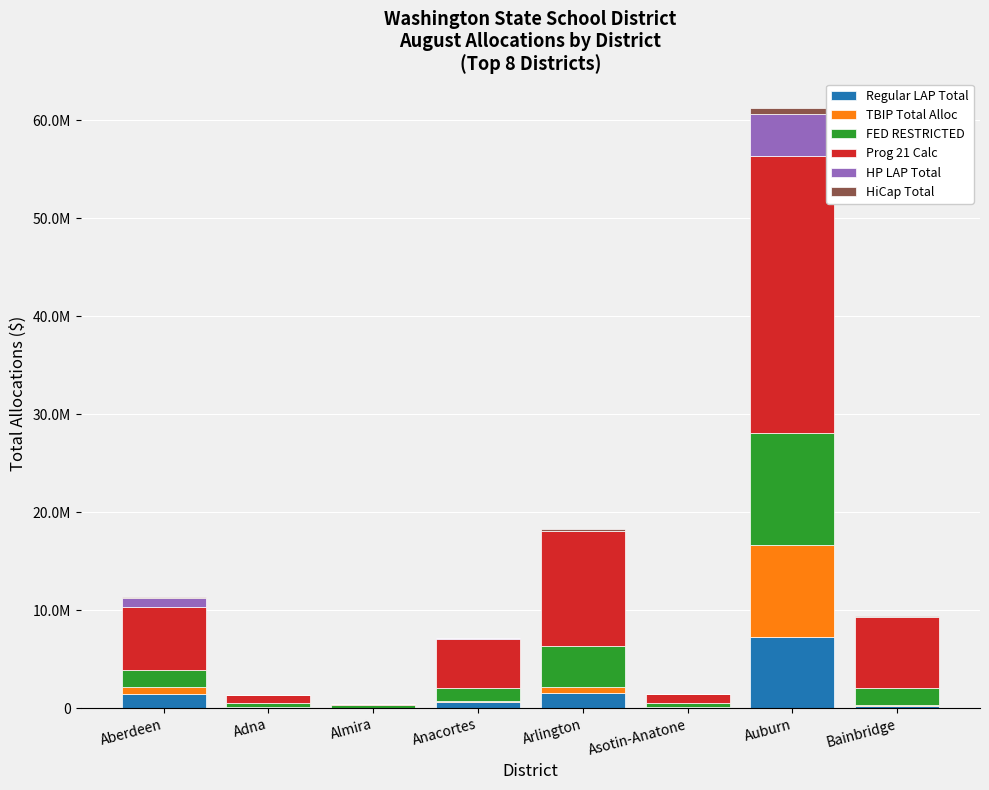

The HiCap Total series shows 186402.0 at Arlington. True or false?

True